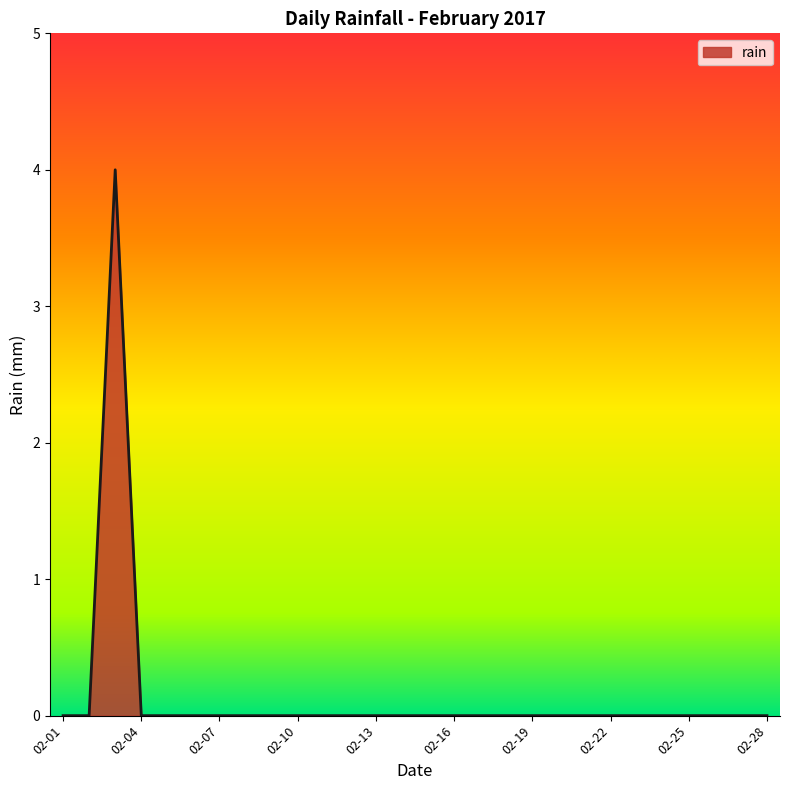

Count the number of categories in the chart.

28